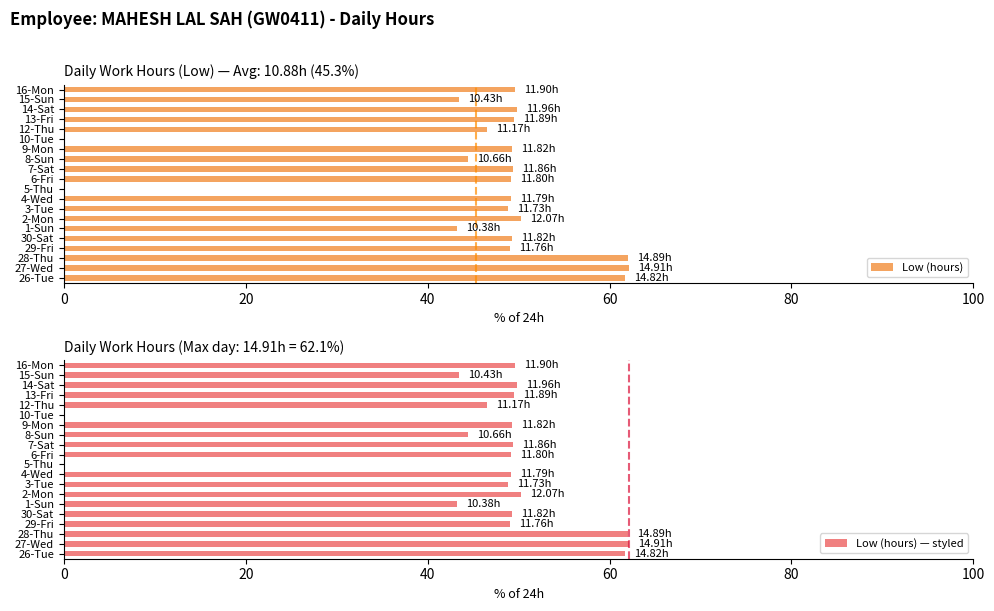

What is the sum of the Low (hours) values at 16-Mon and 15-Sun?

93.0